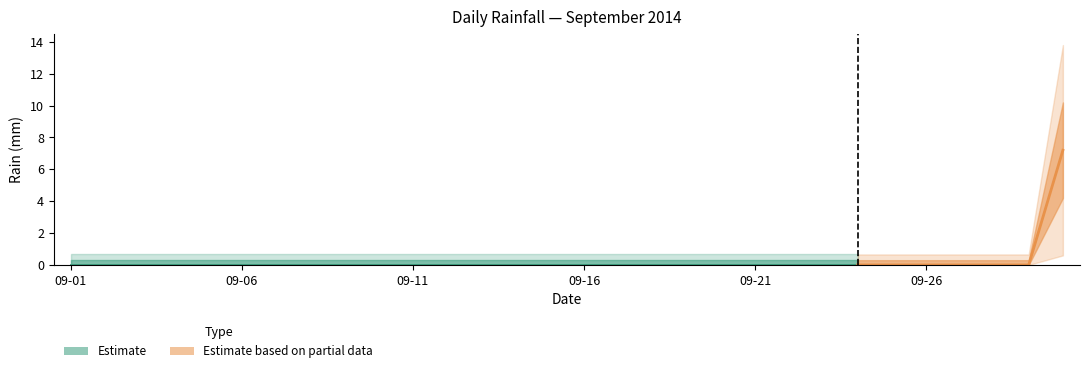

What is the difference between the maximum and minimum values?

7.2